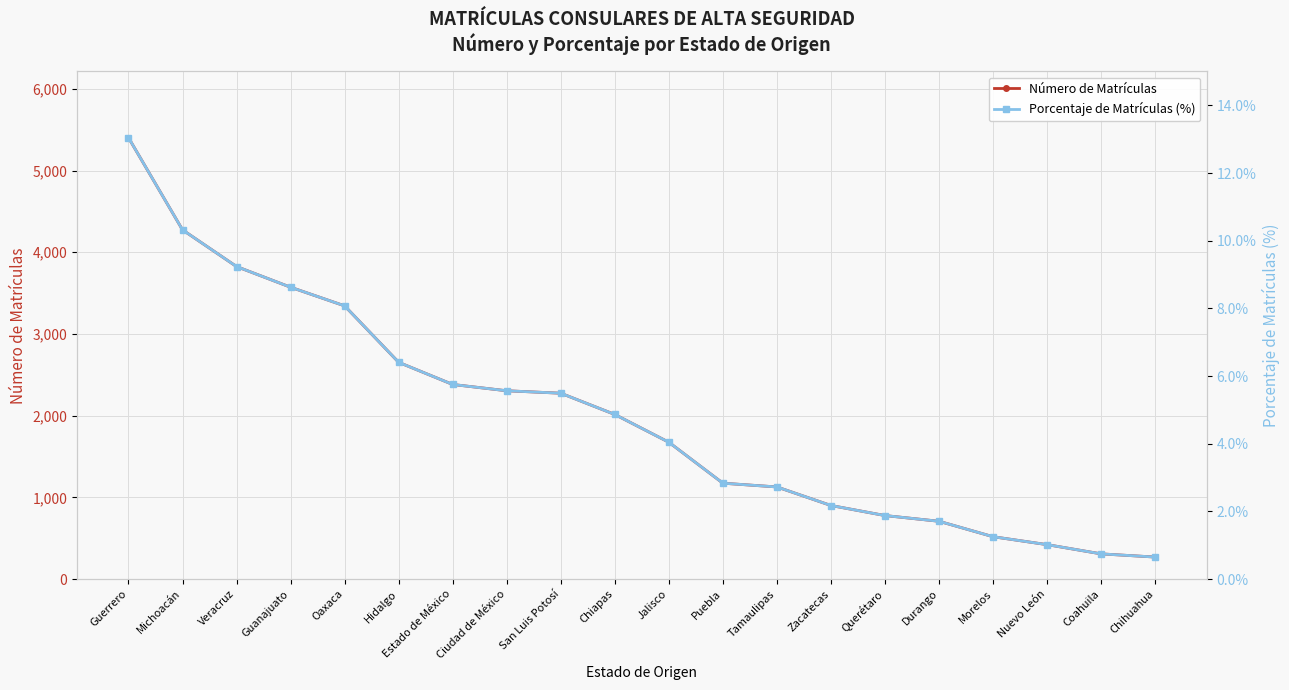

What are all the series names shown in the legend?

Número de Matrículas, Porcentaje de Matrículas (%)